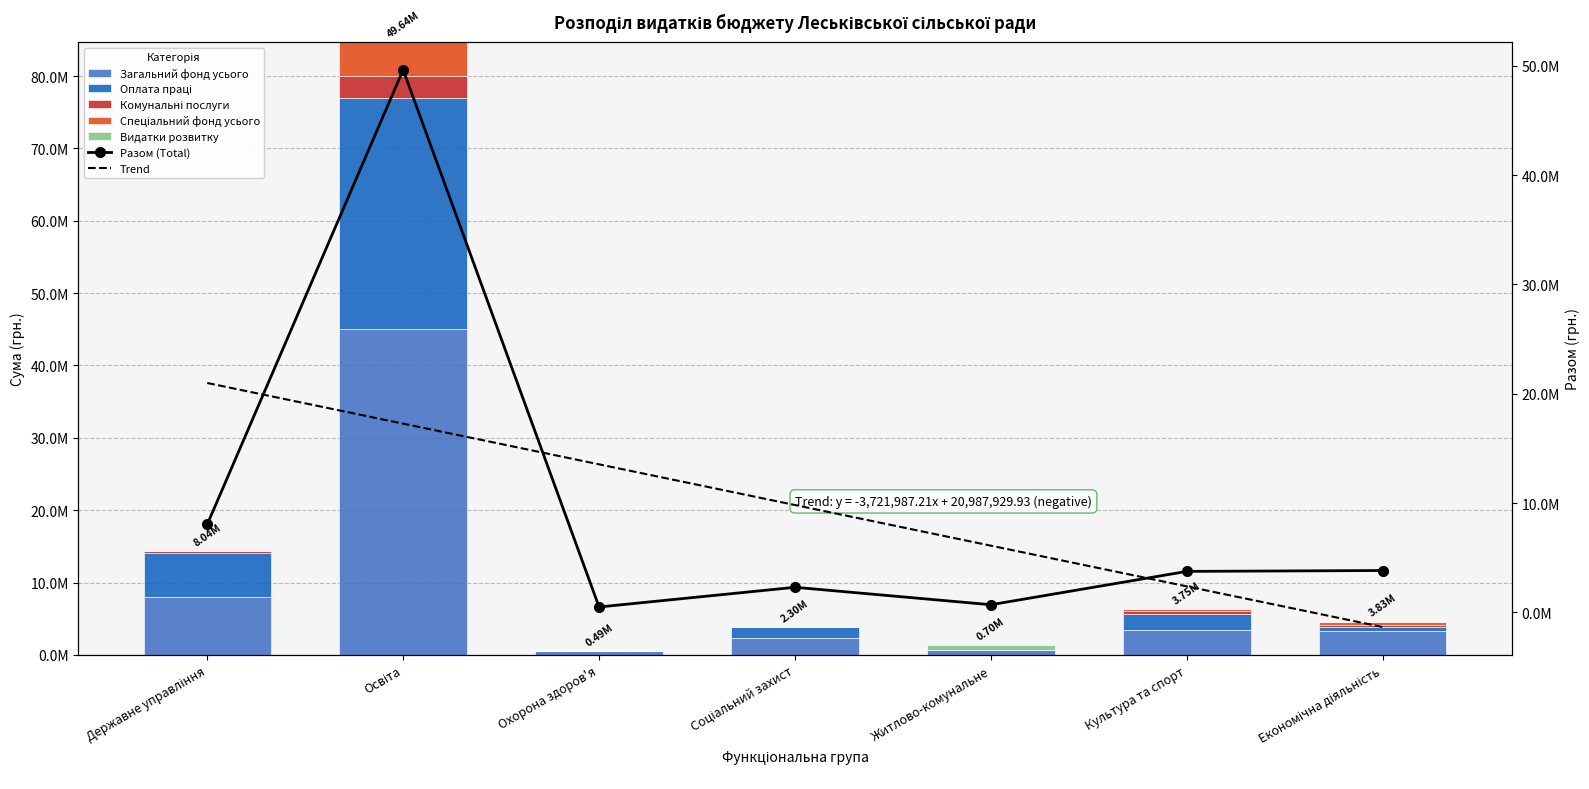

Is it true that Разом equals 2493442 at Культура та спорт?

False